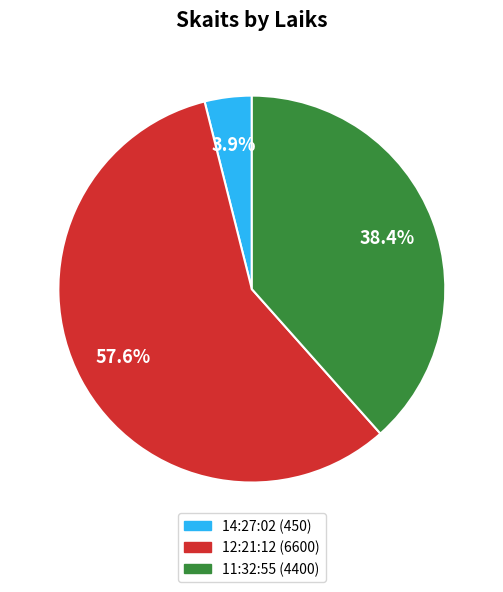

Is there any slice that represents more than half of the pie?

Yes